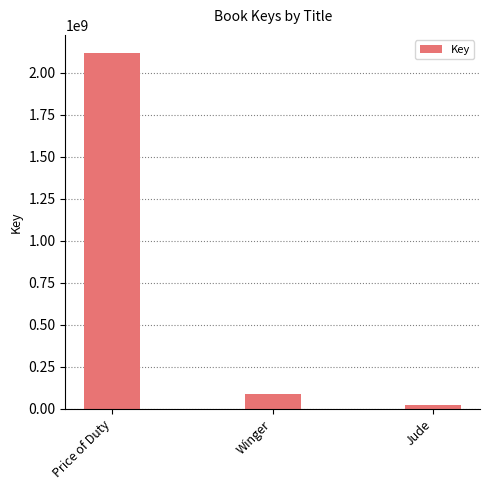

What is the change in value from Price of Duty to Jude?

-2098104358